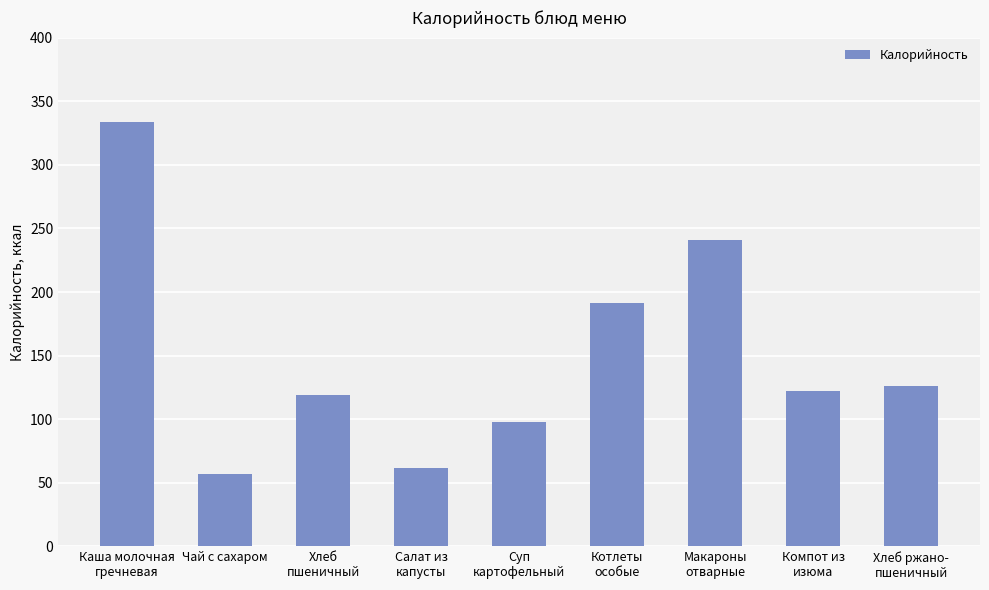

Is it true that the value at Чай с сахаром is 85?

False